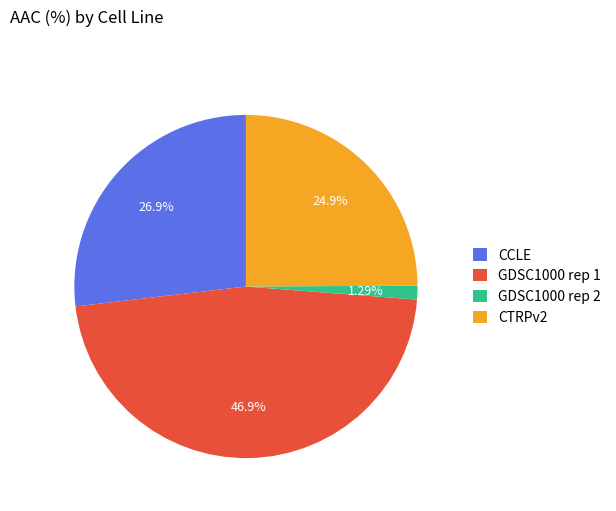

Which category has the biggest portion of the pie?

GDSC1000 rep 1